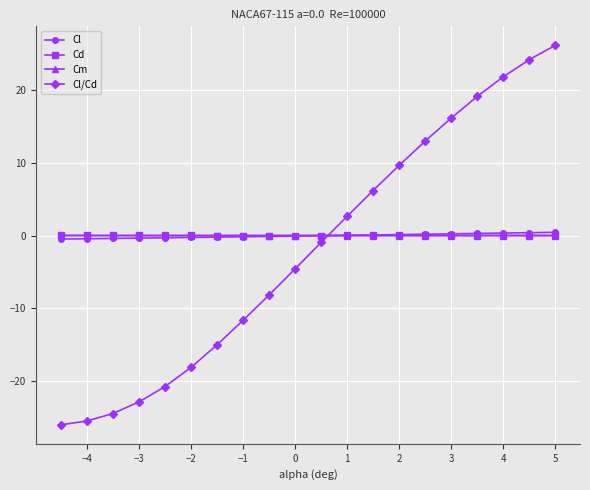

Which series has the largest range (max minus min)?

Cl/Cd